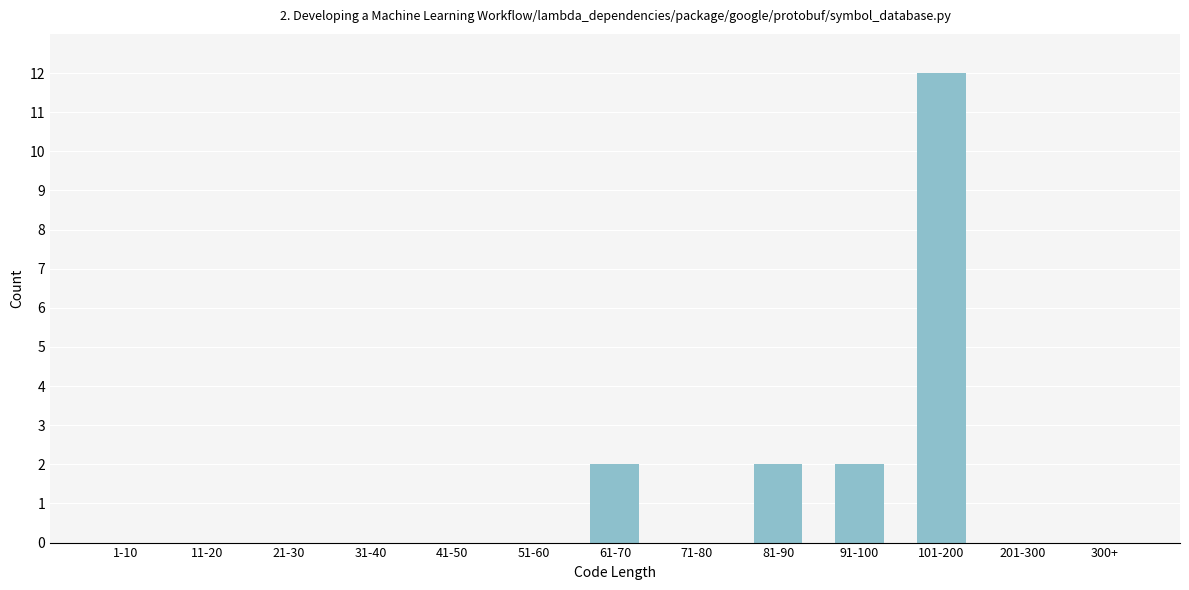

Reading left to right, extract all data points from this chart.

1-10=0	11-20=0	21-30=0	31-40=0	41-50=0	51-60=0	61-70=2	71-80=0	81-90=2	91-100=2	101-200=12	201-300=0	300+=0